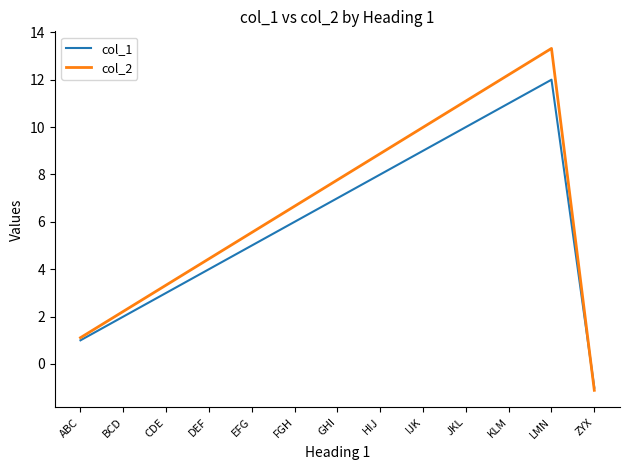

Rank the series at BCD from lowest to highest value.

col_1, col_2